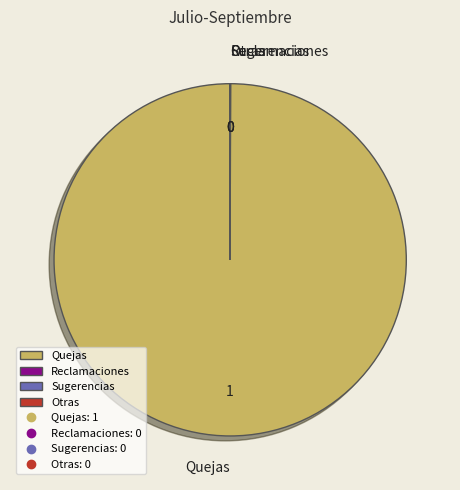

Which category has the biggest portion of the pie?

Quejas